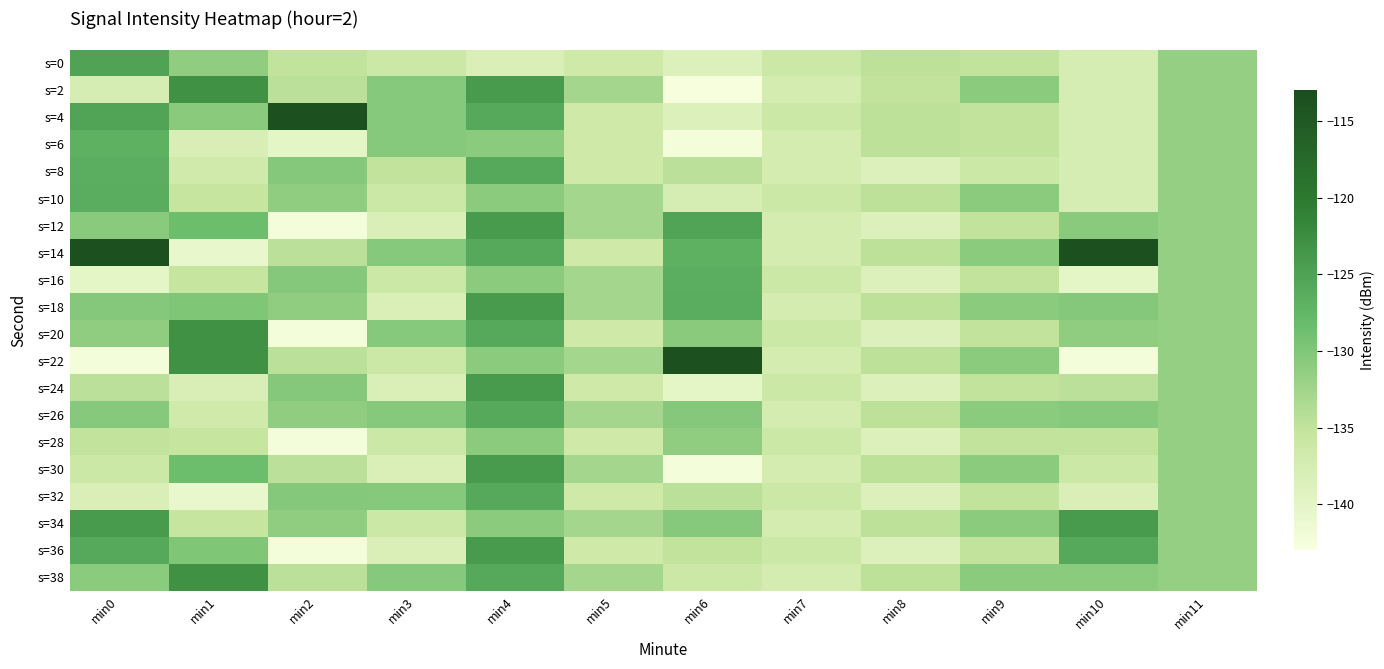

What is the difference between the highest and lowest values at min4?

14.2